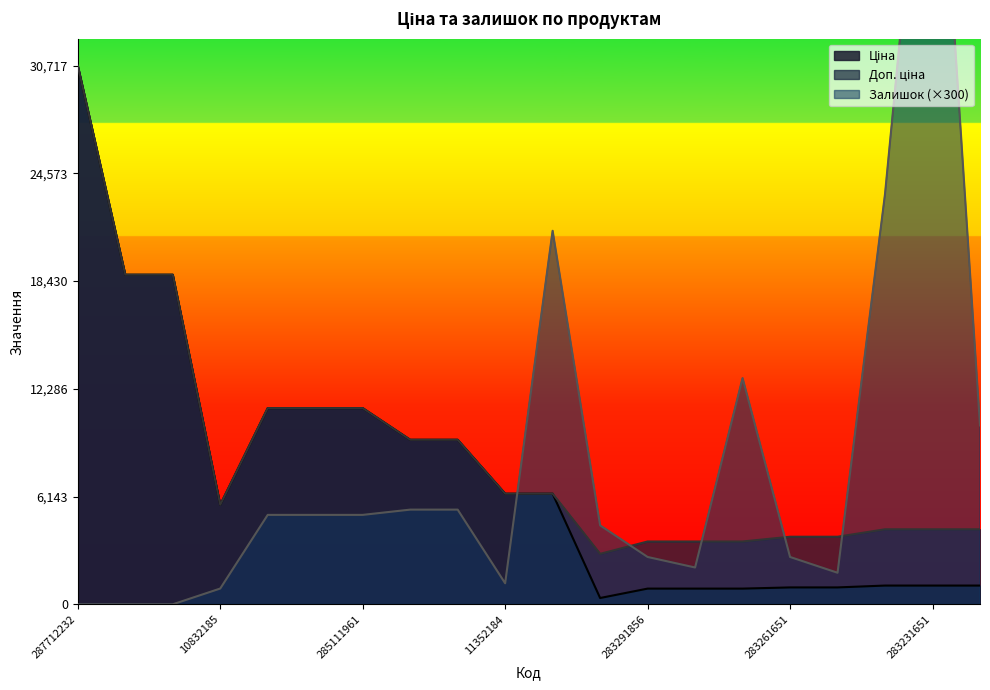

True or false: Залишок has more than 1 interior local peaks.

True